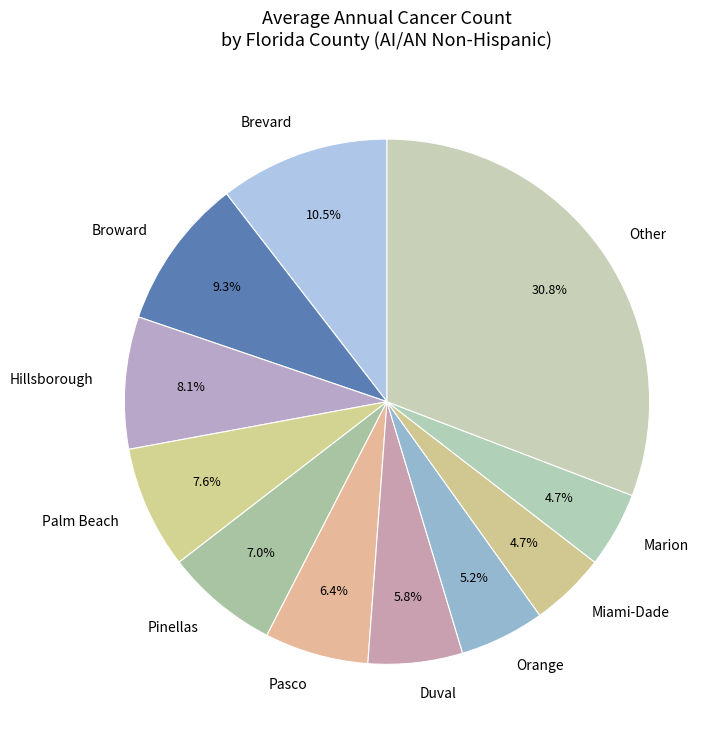

Do Marion and Pasco together represent more than half of the pie?

No